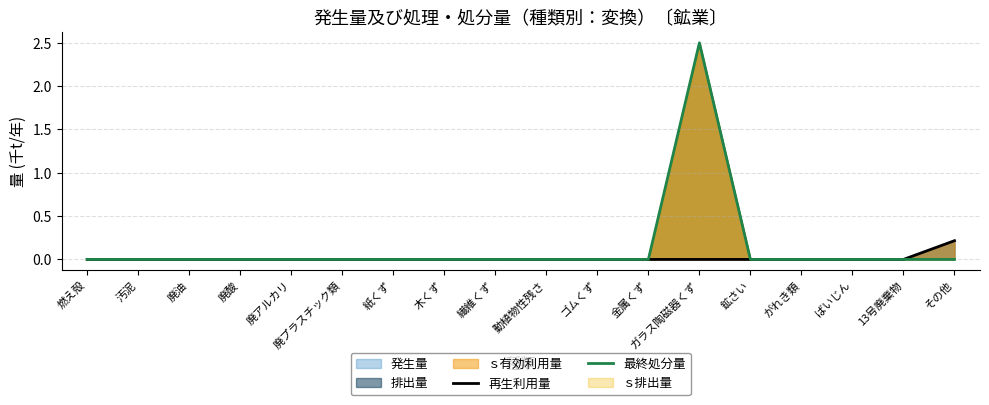

Which series has the largest range (max minus min)?

最終処分量